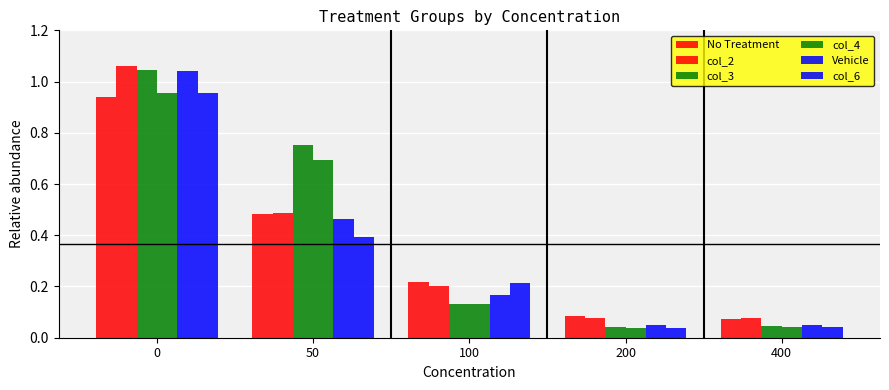

List the series in order of their peak value, lowest first.

No Treatment, col_4, col_6, Vehicle, col_3, col_2